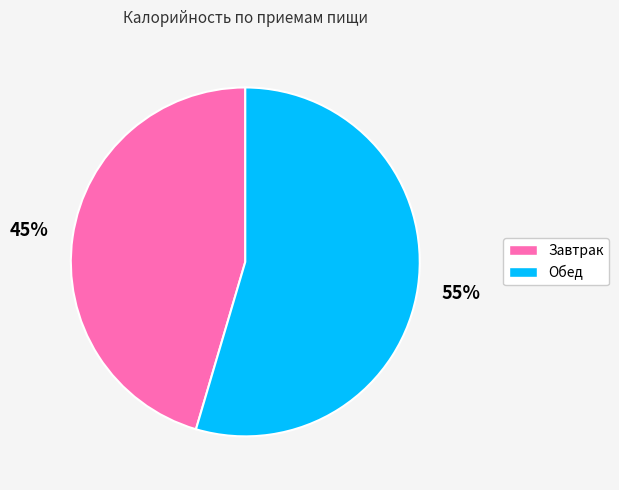

To the nearest percent, what is the average slice percentage?

50%